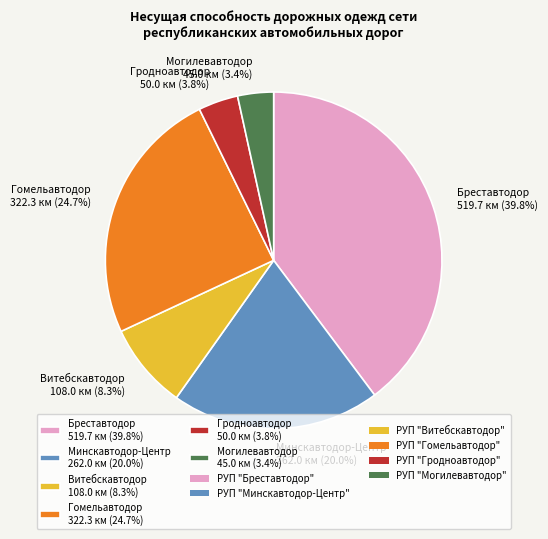

Is there a majority slice in this chart?

No